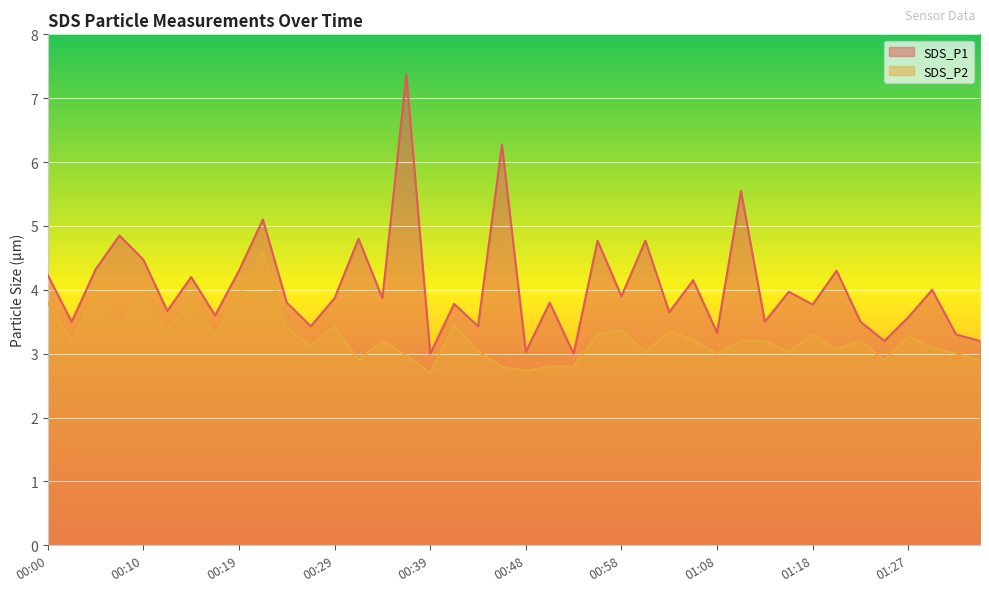

Reading left to right, what are all the values shown in this chart?

SDS_P1: 4.2	3.5	4.3	4.8	4.5	3.7	4.2	3.6	4.3	5.1	3.8	3.4	3.9	4.8	3.9	7.4	3.0	3.8	3.4	6.3	3.0	3.8	3.0	4.8	3.9	4.8	3.6	4.2	3.3	5.5	3.5	4.0	3.8	4.3	3.5	3.2	3.6	4.0	3.3	3.2
SDS_P2: 3.8	3.2	3.9	3.5	3.9	3.4	3.8	3.3	3.9	4.6	3.4	3.1	3.4	2.9	3.2	3.0	2.7	3.5	3.0	2.8	2.7	2.8	2.8	3.3	3.4	3.0	3.4	3.2	3.0	3.2	3.2	3.0	3.3	3.1	3.2	2.9	3.3	3.1	3.0	2.9